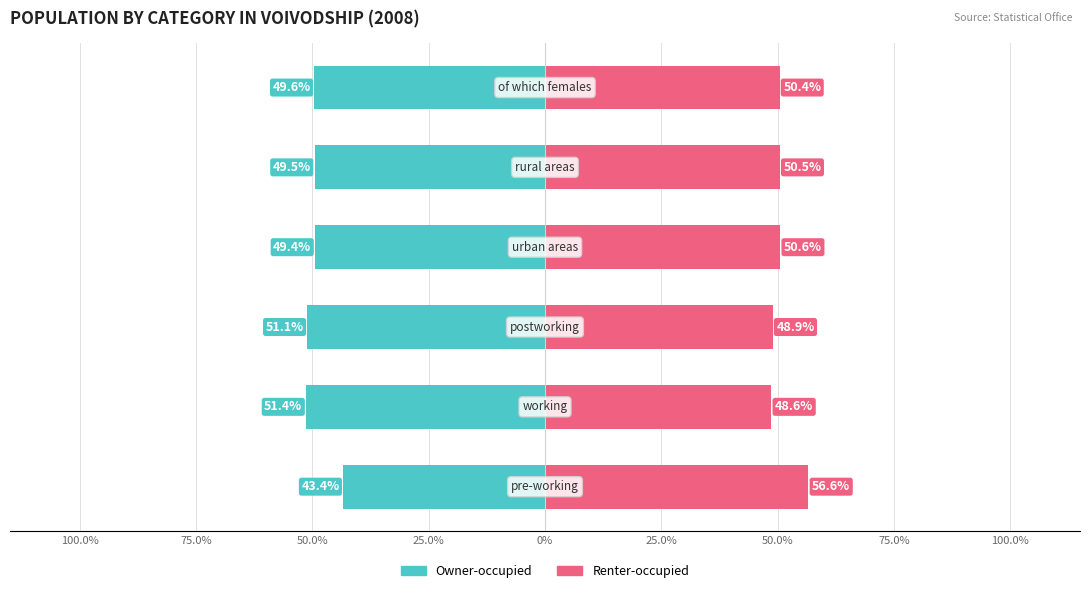

What is the maximum value shown in the chart?

56.6